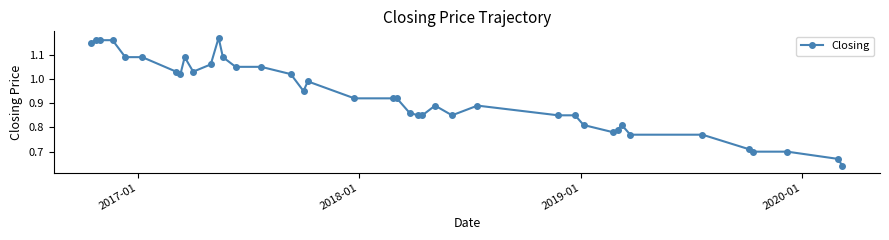

What is the sum of all values?

37.2